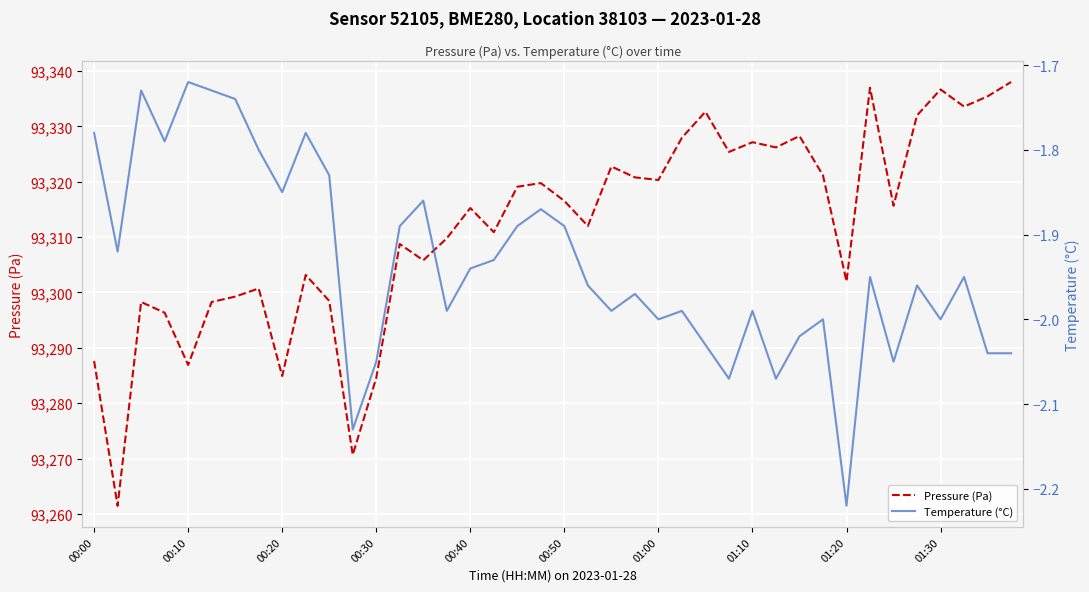

What is the minimum value for Pressure (Pa)?

93261.5